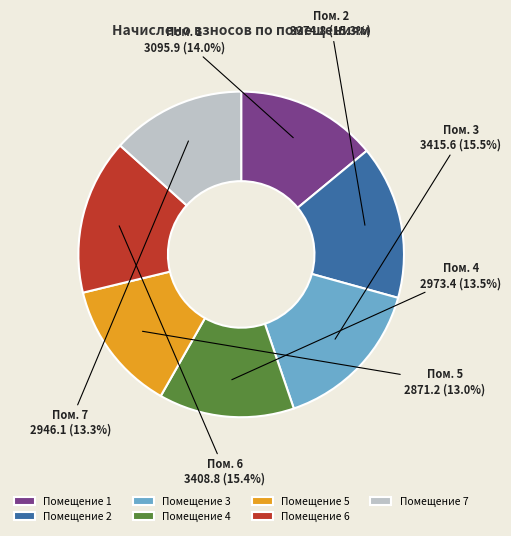

What percentage do Помещение 3 and Помещение 7 together represent?

28.8%